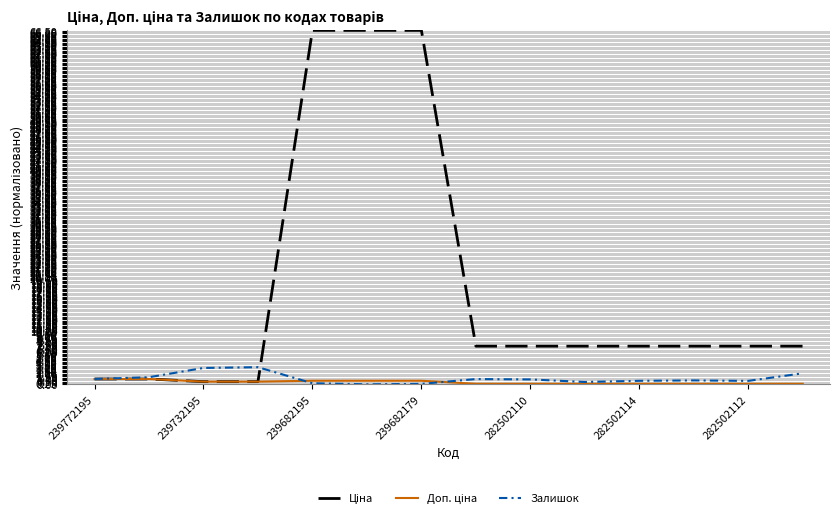

What is the greatest value displayed?

66.6